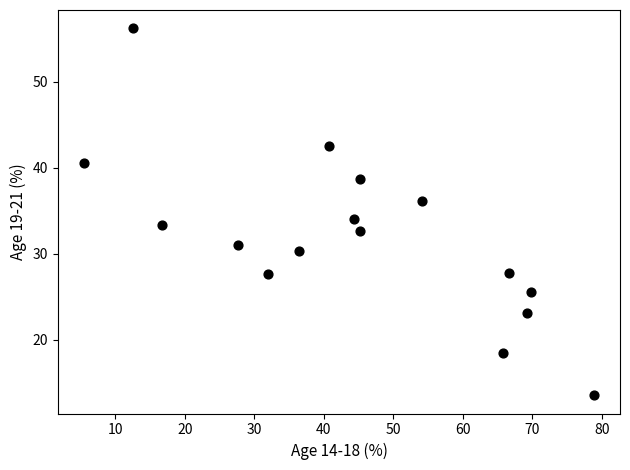

What is the range of X values (max minus min)?

73.5